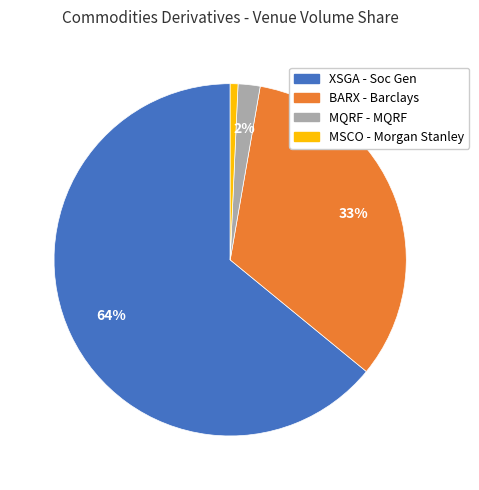

To the nearest percent, what percentage of the pie is MQRF - MQRF?

2%